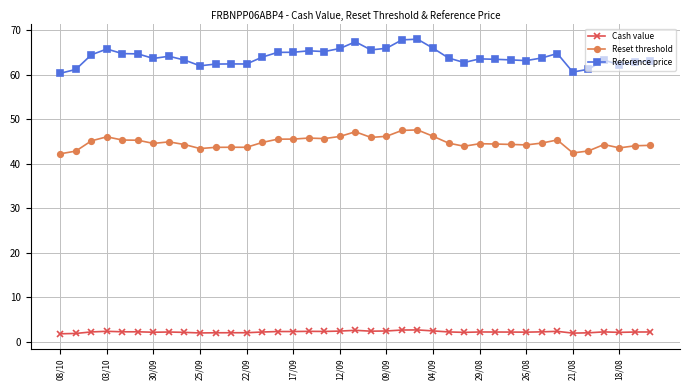

Rank the series by their maximum value, from lowest to highest.

Cash value, Reset threshold, Reference price